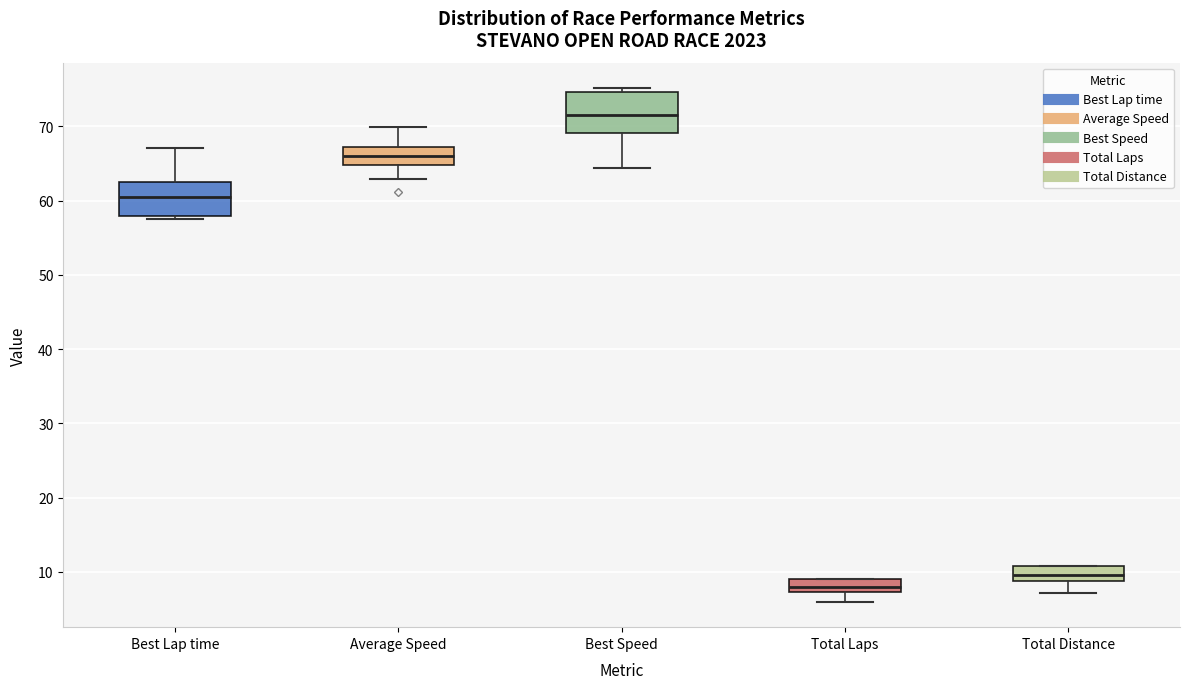

Reading left to right, read every box against the y-axis: the position of its median line, the range the box covers, and the ends of its whiskers. The values are not printed on the chart, so give them approximately, as read against the axis.

Best Lap time: median 60, box 58 to 62, whiskers 58 (just below the box's lower edge) to 67
Average Speed: median 66, box 65 to 67, whiskers 63 to 70
Best Speed: median 72, box 69 to 75, whiskers 64 to 75 (just above the box's upper edge)
Total Laps: median 8, box 7 to 9, whiskers 6 to 9
Total Distance: median 10, box 9 to 11, whiskers 7 to 11